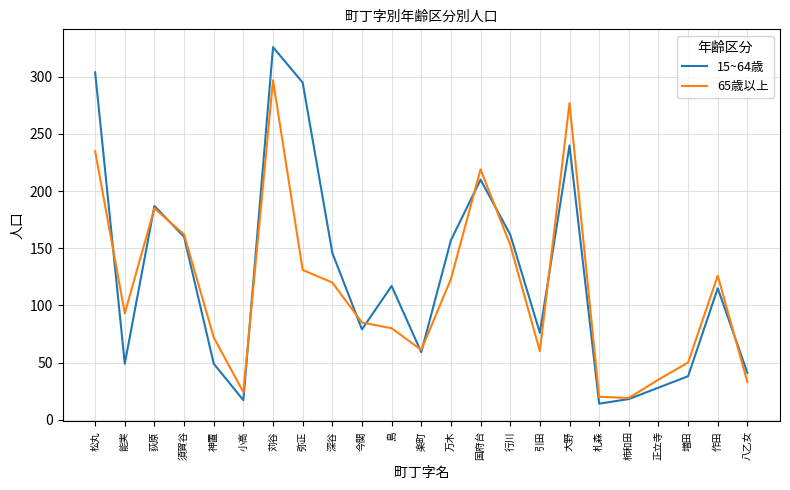

Between 札森 and 八乙女, which series saw the biggest shift?

15~64歳